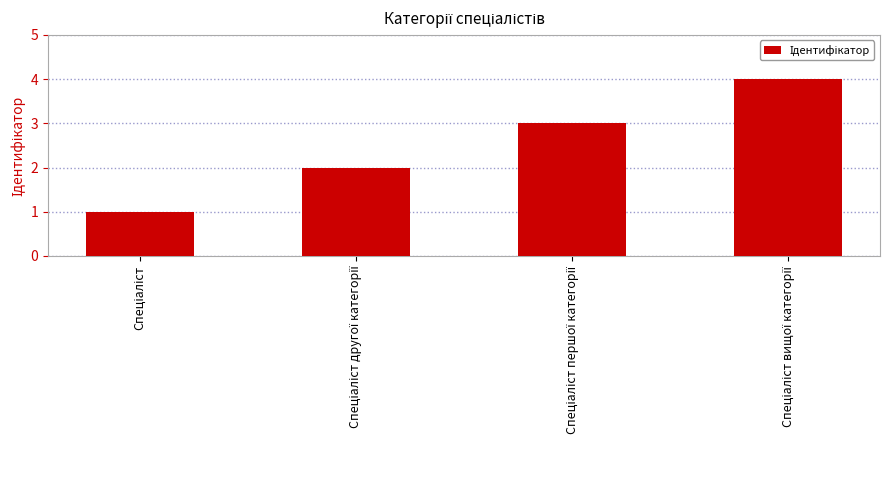

How many values are between 2 and 4?

3